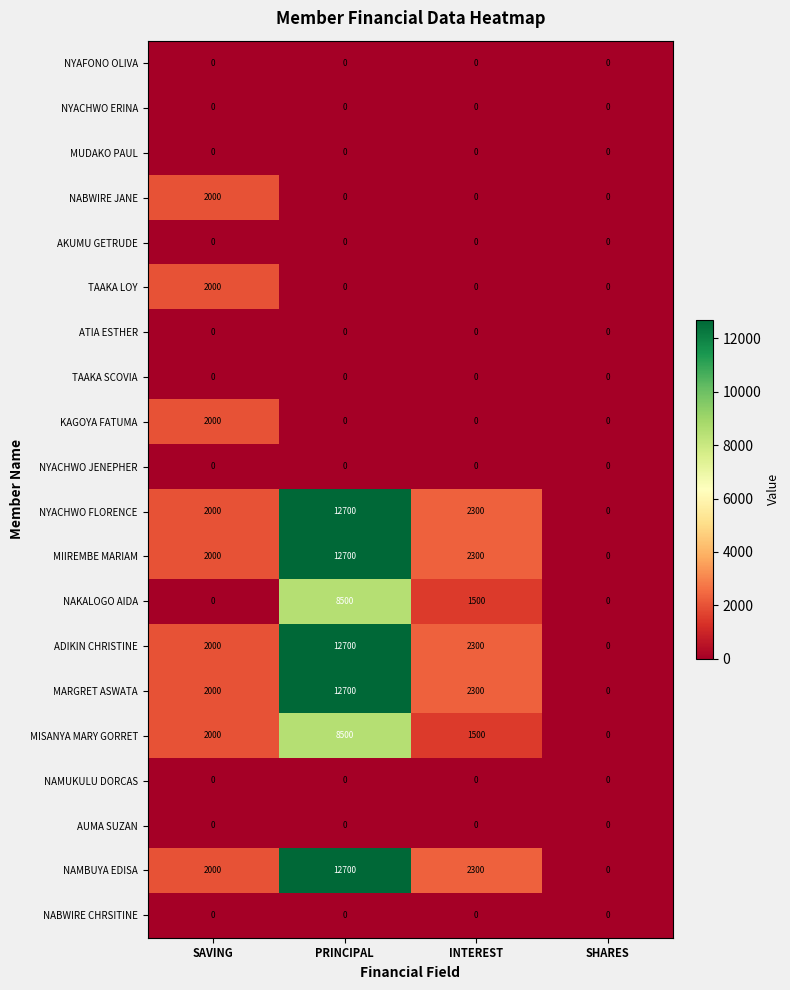

Count the number of categories in the chart.

4